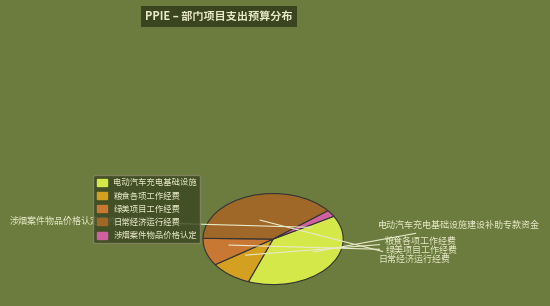

Is the sum of 绿美项目工作经费 and 涉烟案件物品价格认定工作补助经费 greater than half?

No